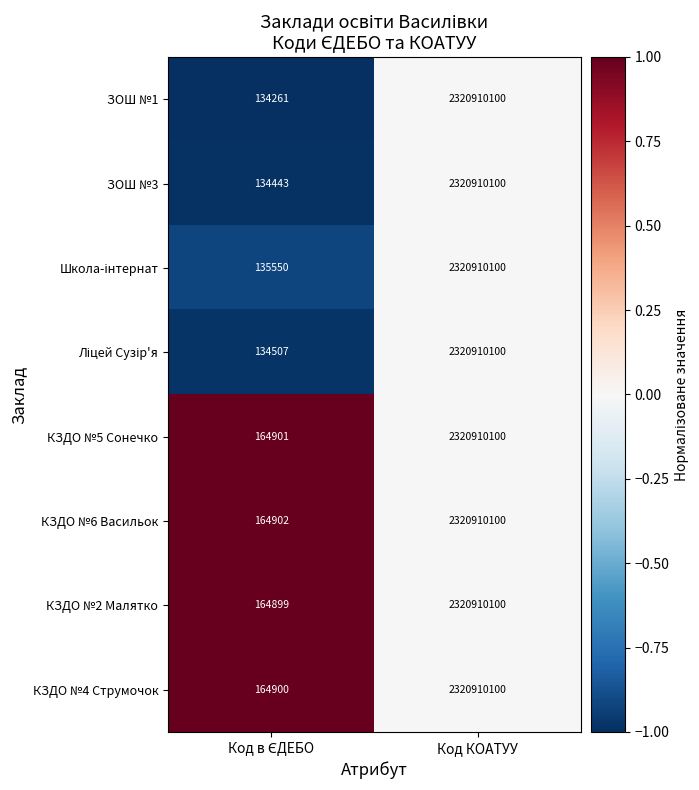

What value does the КЗДО №6 Васильок series have at Код КОАТУУ?

2320910100